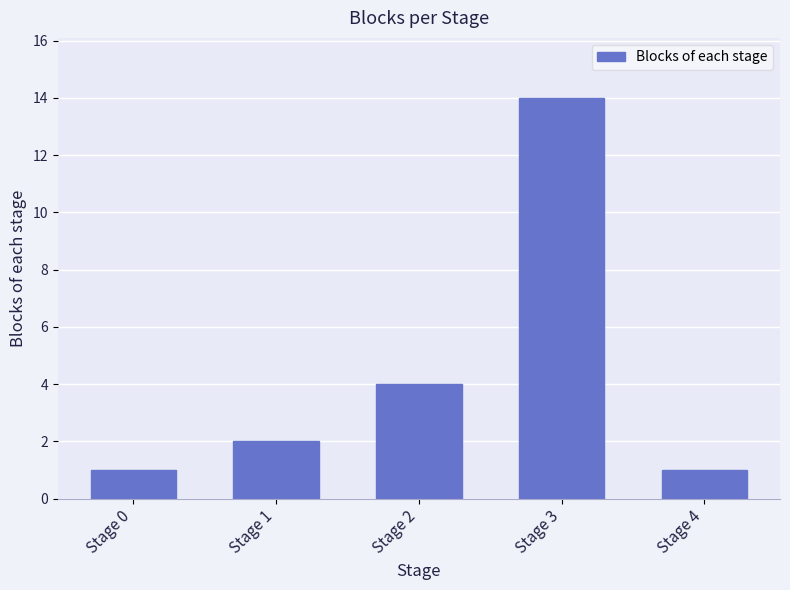

What is the difference between the second highest and second lowest values?

3